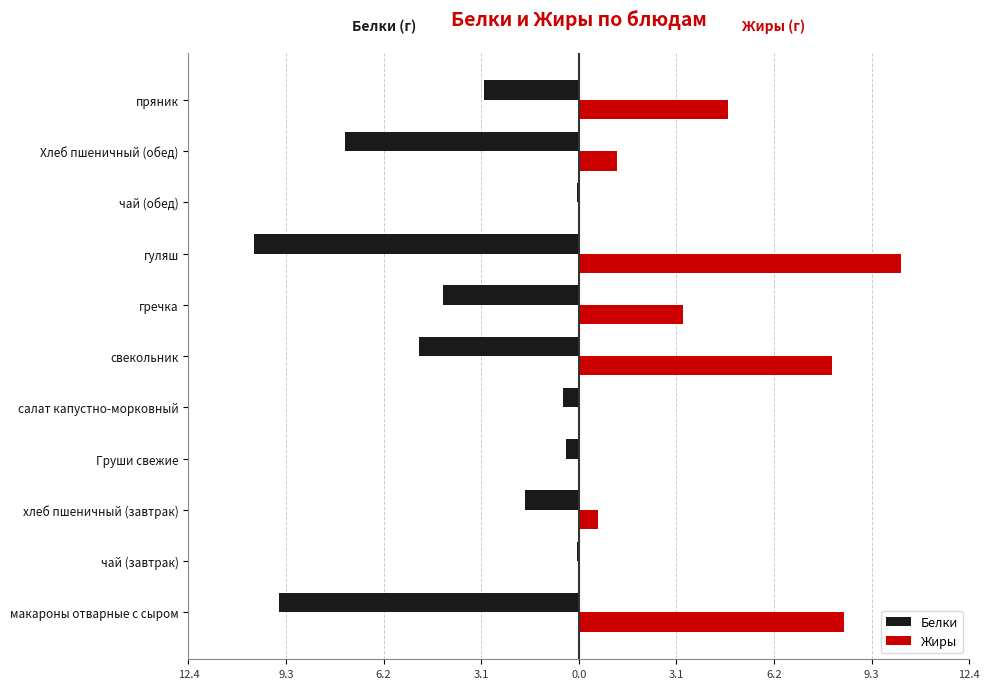

What are all the series names shown in the legend?

Белки, Жиры